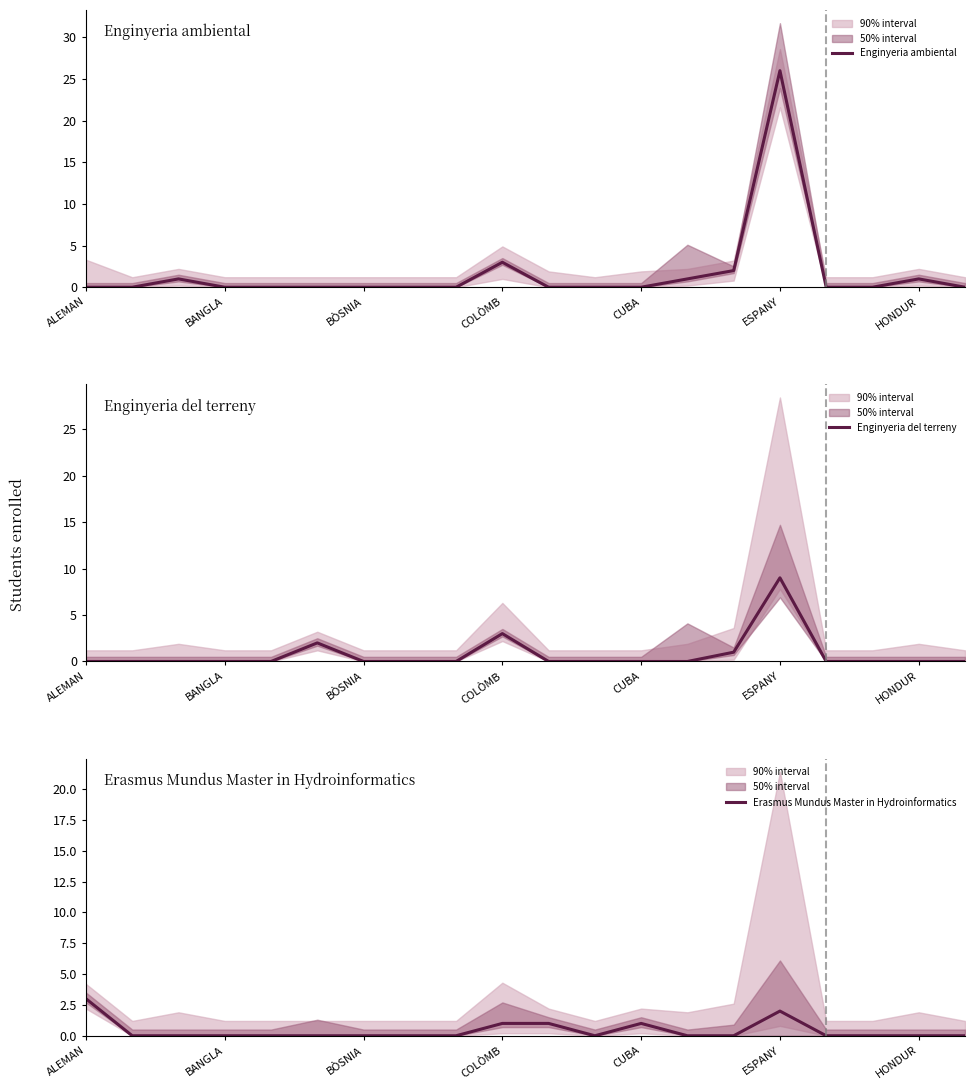

What is the highest value of the Enginyeria ambiental series?

26